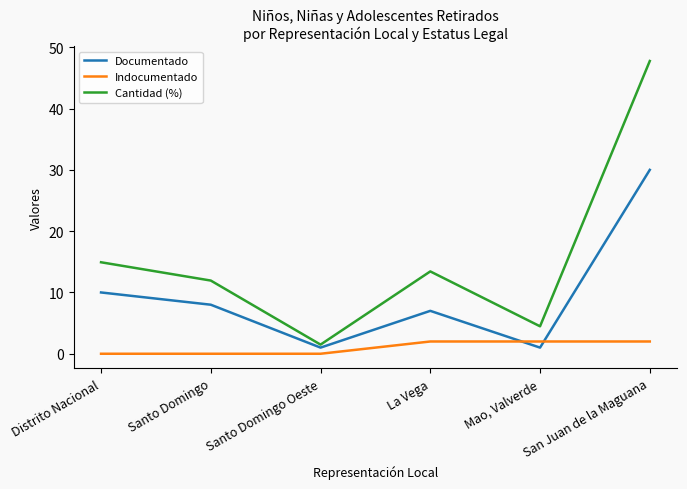

Is the value of Cantidad (%) at Santo Domingo greater than the value of Indocumentado at San Juan de la Maguana?

Yes